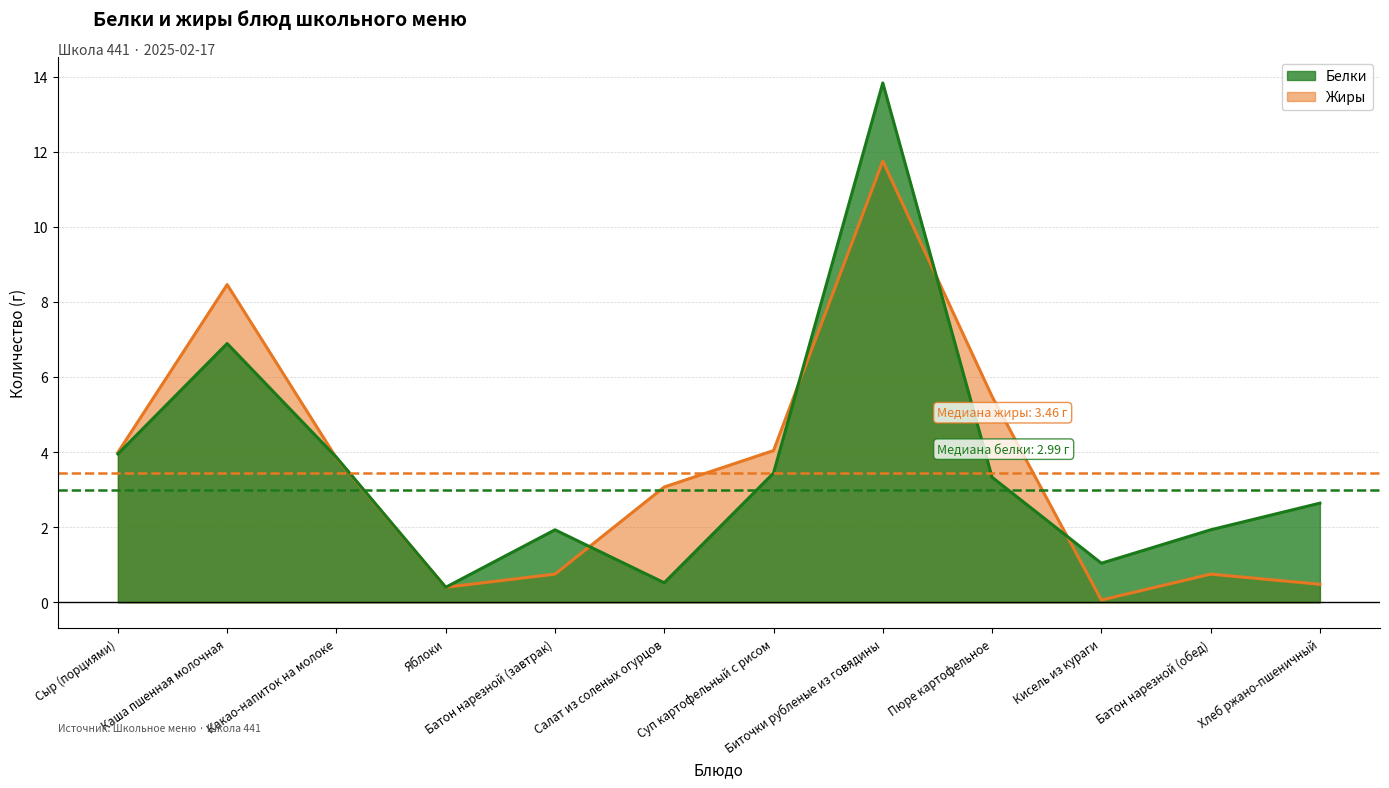

Where is Жиры nearest to the value 5?

Пюре картофельное